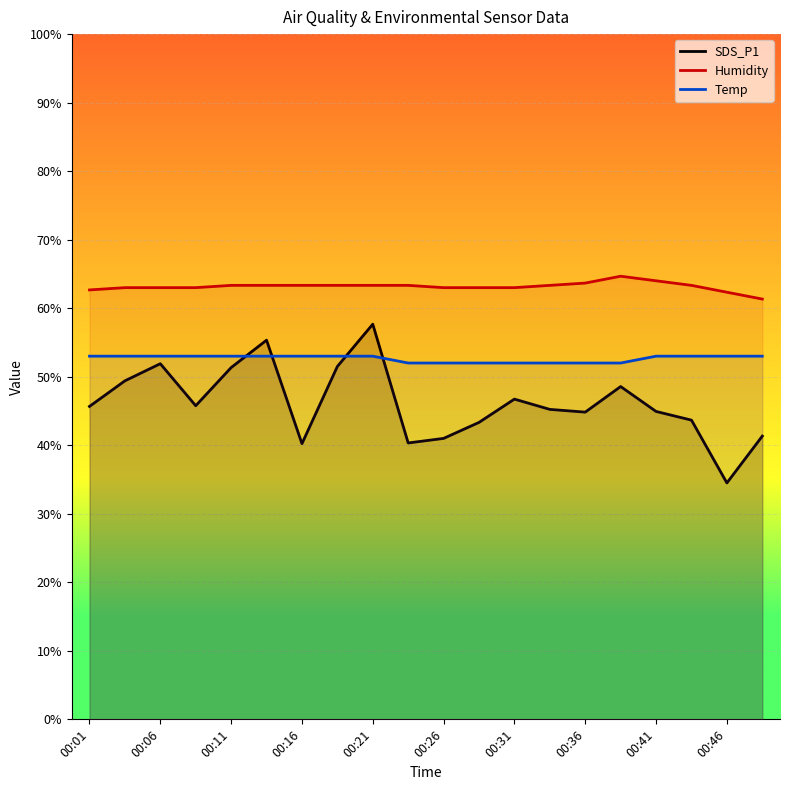

What is the minimum value for Temp?

52.0